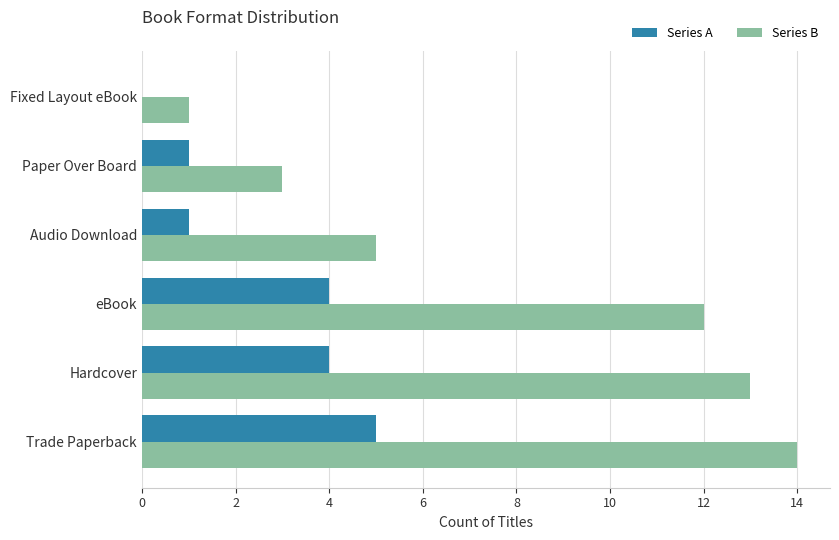

Which series changed the most between Paper Over Board and Fixed Layout eBook?

Series B